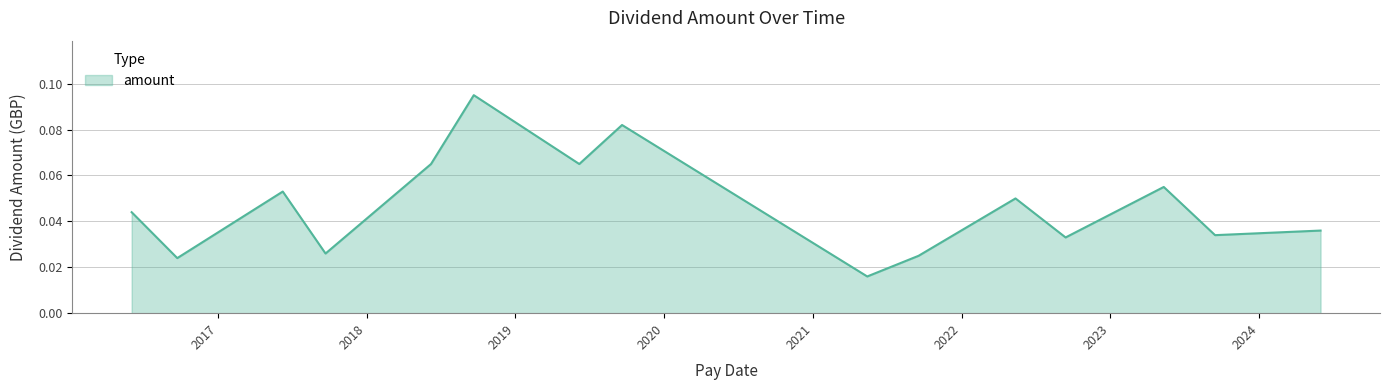

Rank the categories by value from lowest to highest.

2021-05-14, 2016-09-23, 2021-09-17, 2017-09-22, 2022-09-13, 2023-09-15, 2024-05-31, 2016-06-03, 2022-05-13, 2017-06-09, 2023-05-12, 2019-06-07, 2018-06-08, 2019-09-20, 2018-09-21